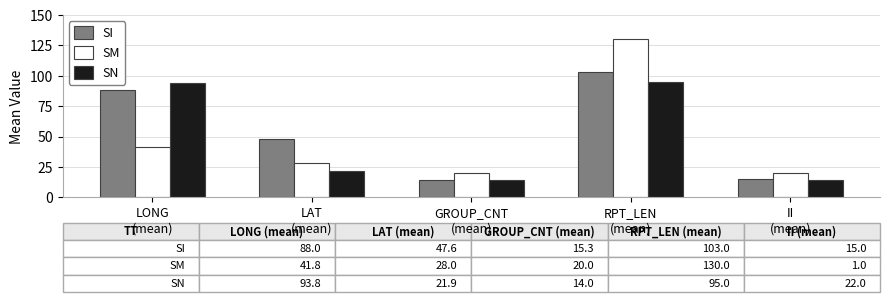

What is the average value of the SM series?

48.0